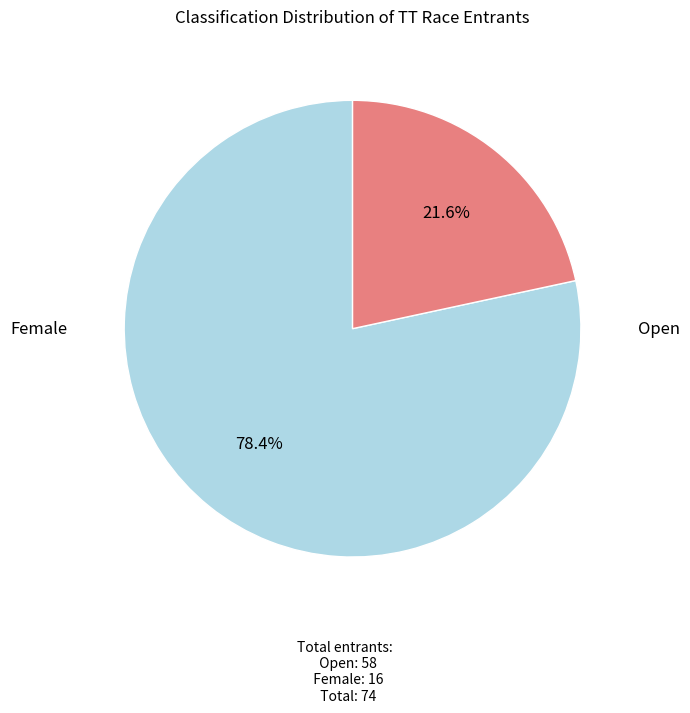

Is there any slice that represents more than half of the pie?

Yes